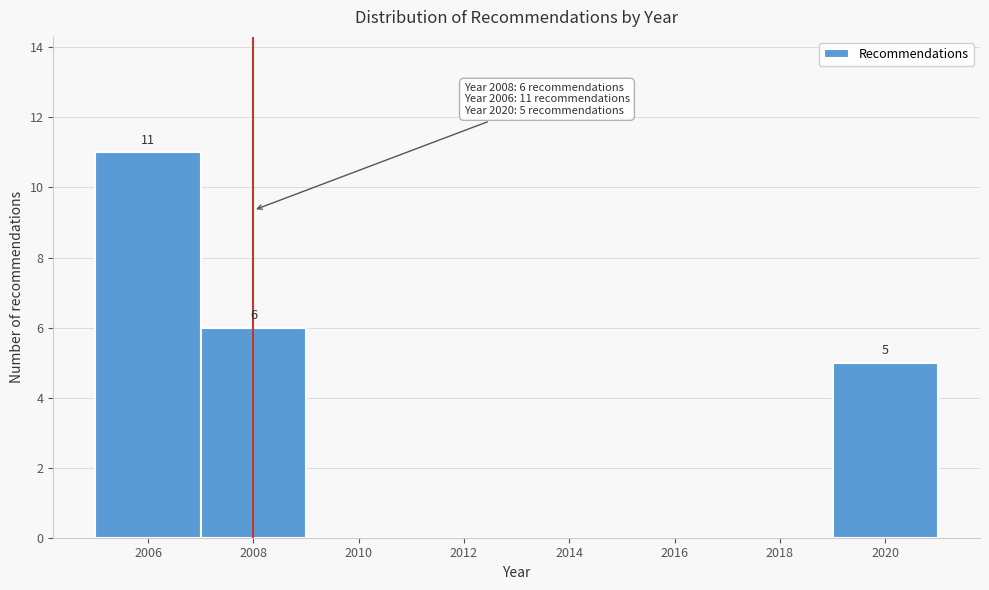

Over which range of the x-axis is the bar tallest?

2005 to 2007